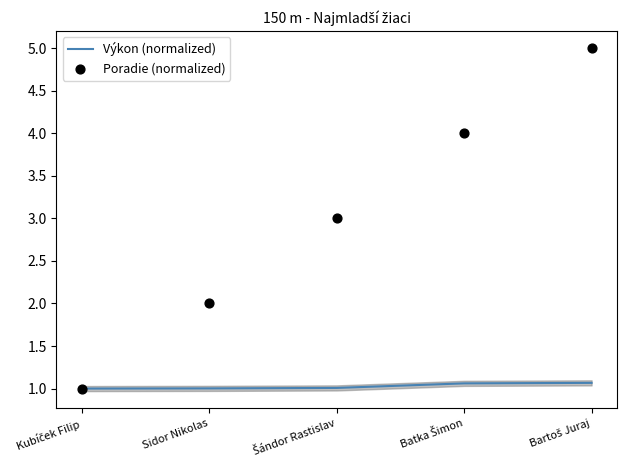

Which series contains the lowest Y value?

Výkon (normalized)